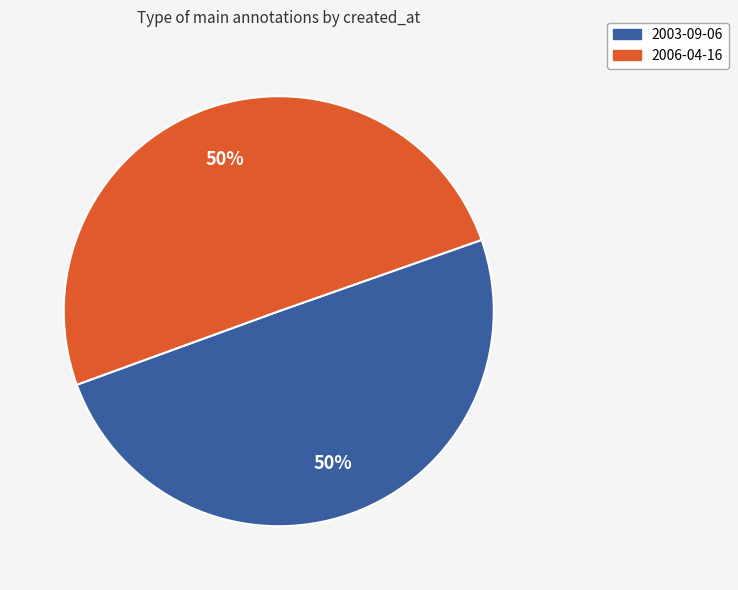

To the nearest percent, what is the average slice percentage?

50%